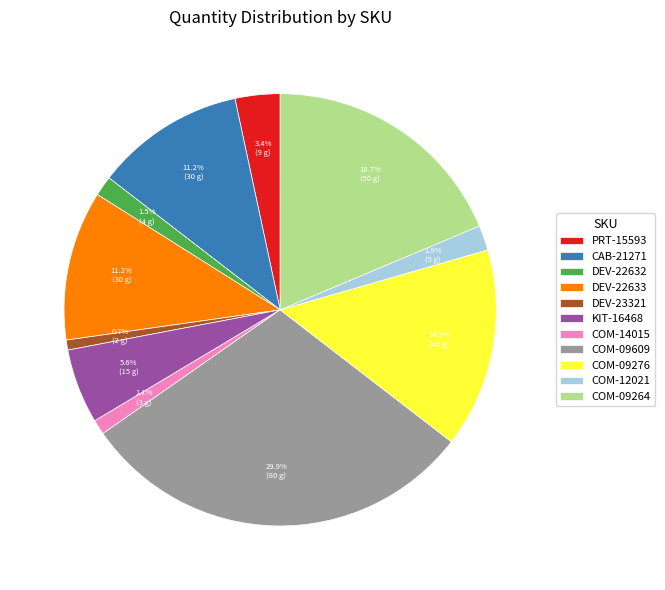

What is the largest slice in the pie chart?

COM-09609